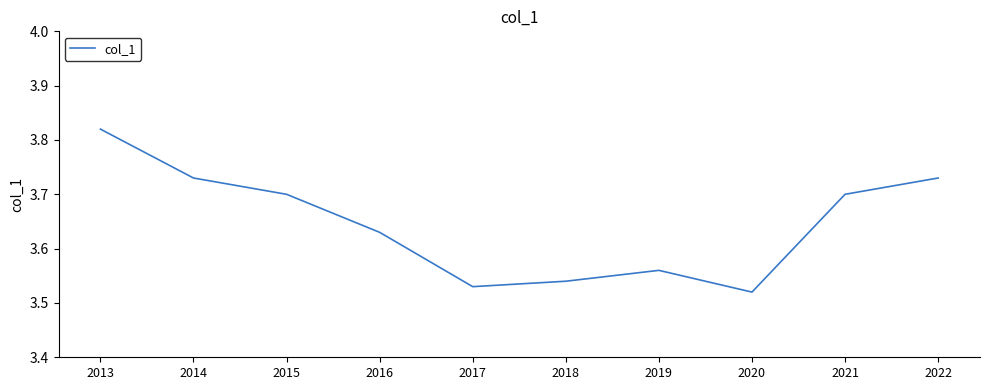

What is the change in value from 2013 to 2018?

-0.3